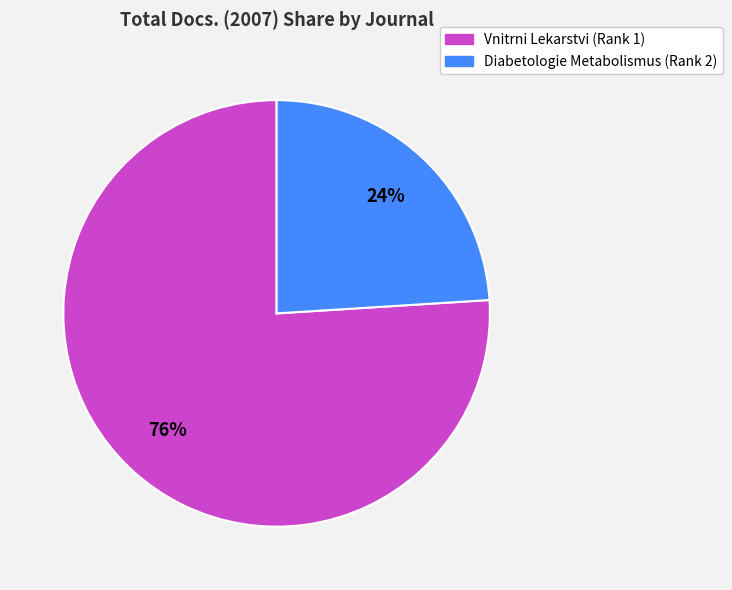

Which has a higher value, Diabetologie Metabolismus (Rank 2) or Vnitrni Lekarstvi (Rank 1)?

Vnitrni Lekarstvi (Rank 1)